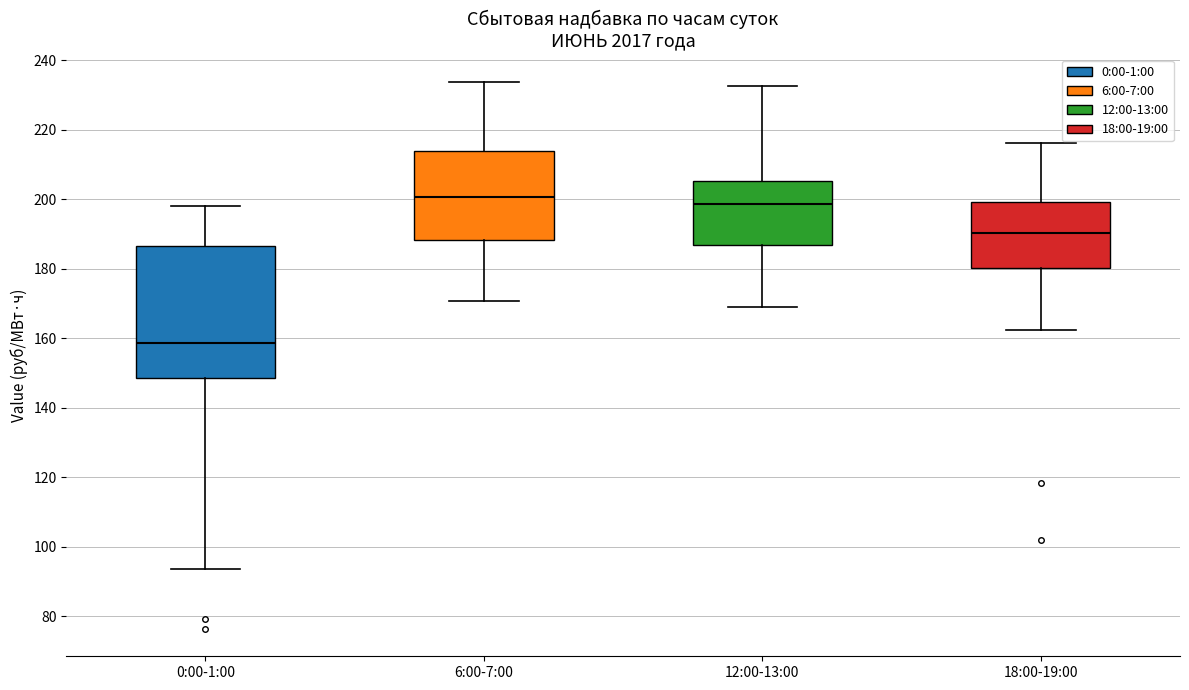

Comparing the boxes themselves (not the whiskers), which one is the tallest?

0:00-1:00